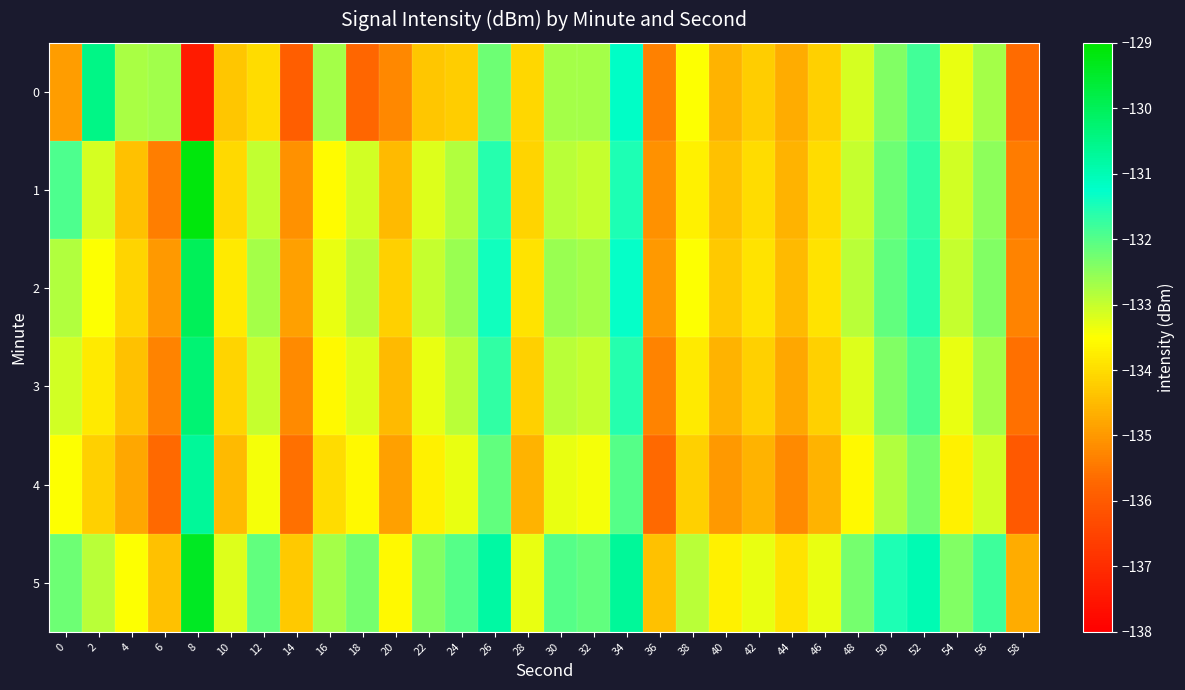

Reading left to right, what are all the values shown in this chart?

0: 0=-134.9	2=-130.5	4=-132.7	6=-132.7	8=-137.4	10=-134.3	12=-134.0	14=-135.9	16=-132.7	18=-135.7	20=-135.2	22=-134.3	24=-134.2	26=-132.2	28=-134.1	30=-132.7	32=-132.7	34=-131.2	36=-135.4	38=-133.5	40=-134.6	42=-134.2	44=-134.7	46=-134.2	48=-133.1	50=-132.4	52=-131.8	54=-133.3	56=-132.7	58=-135.7
1: 0=-131.9	2=-133.1	4=-134.4	6=-135.4	8=-129.1	10=-134.1	12=-133.0	14=-135.1	16=-133.6	18=-133.1	20=-134.5	22=-133.2	24=-132.8	26=-131.6	28=-134.1	30=-132.9	32=-133.0	34=-131.5	36=-135.1	38=-133.7	40=-134.4	42=-134.0	44=-134.6	46=-134.0	48=-133.0	50=-132.2	52=-131.7	54=-133.1	56=-132.5	58=-135.4
2: 0=-132.8	2=-133.5	4=-134.1	6=-135.0	8=-130.0	10=-133.8	12=-132.7	14=-134.9	16=-133.3	18=-132.9	20=-134.2	22=-133.0	24=-132.6	26=-131.4	28=-133.9	30=-132.6	32=-132.7	34=-131.3	36=-135.0	38=-133.5	40=-134.3	42=-133.9	44=-134.5	46=-133.9	48=-132.9	50=-132.1	52=-131.6	54=-133.0	56=-132.4	58=-135.3
3: 0=-133.1	2=-133.8	4=-134.4	6=-135.3	8=-130.3	10=-134.1	12=-133.0	14=-135.2	16=-133.6	18=-133.2	20=-134.5	22=-133.3	24=-132.9	26=-131.7	28=-134.2	30=-132.9	32=-133.0	34=-131.6	36=-135.3	38=-133.8	40=-134.6	42=-134.2	44=-134.8	46=-134.2	48=-133.2	50=-132.4	52=-131.9	54=-133.3	56=-132.7	58=-135.6
4: 0=-133.5	2=-134.2	4=-134.8	6=-135.7	8=-130.7	10=-134.5	12=-133.4	14=-135.6	16=-134.0	18=-133.6	20=-134.9	22=-133.7	24=-133.3	26=-132.1	28=-134.6	30=-133.3	32=-133.4	34=-132.0	36=-135.7	38=-134.2	40=-135.0	42=-134.6	44=-135.2	46=-134.6	48=-133.6	50=-132.8	52=-132.3	54=-133.7	56=-133.1	58=-136.0
5: 0=-132.2	2=-132.9	4=-133.5	6=-134.4	8=-129.4	10=-133.2	12=-132.1	14=-134.3	16=-132.7	18=-132.3	20=-133.6	22=-132.4	24=-132.0	26=-130.8	28=-133.3	30=-132.0	32=-132.1	34=-130.7	36=-134.4	38=-132.9	40=-133.7	42=-133.3	44=-133.9	46=-133.3	48=-132.3	50=-131.5	52=-131.0	54=-132.4	56=-131.8	58=-134.7